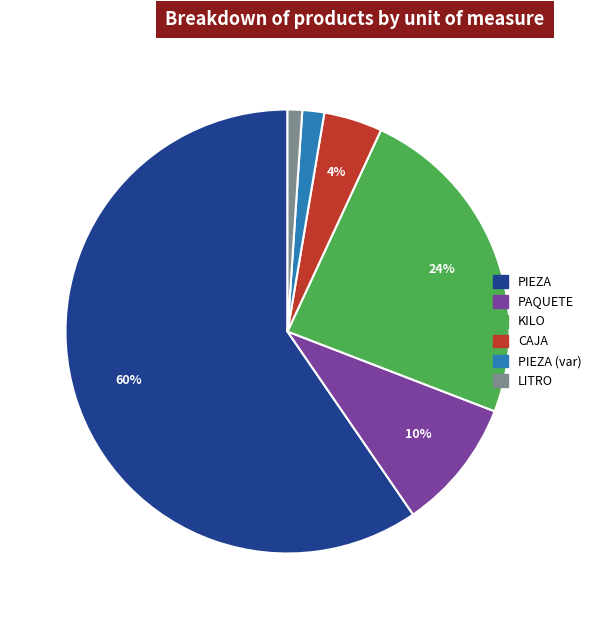

How many slices are in this pie chart?

6